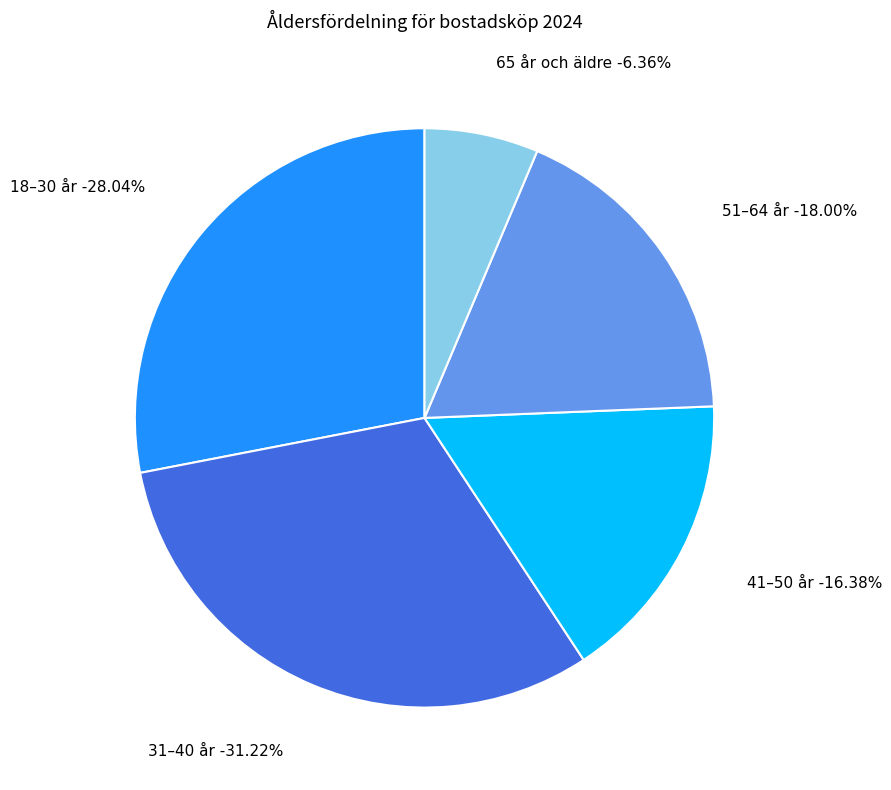

Approximately how many times larger is the value at 65 år och äldre compared to 51–64 år?

0.4